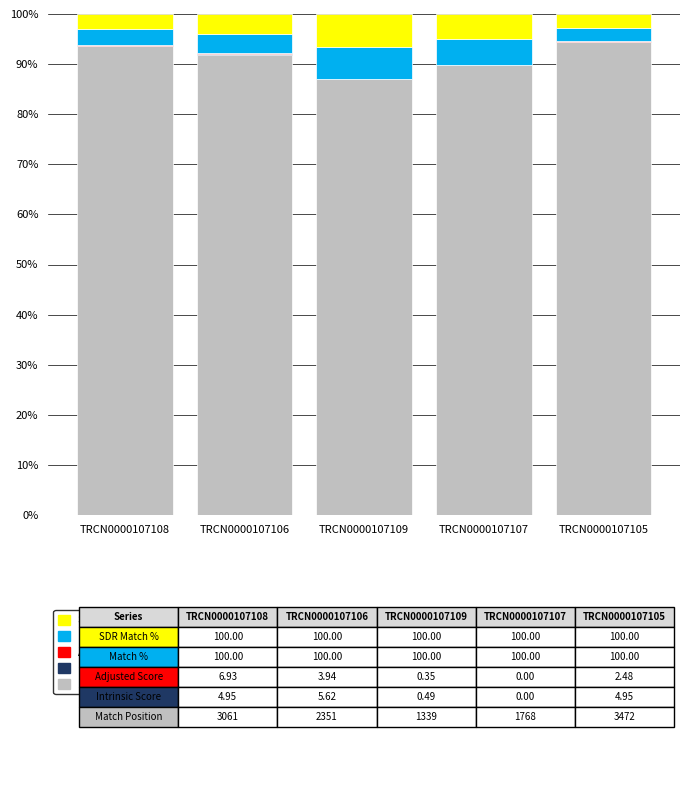

What is the maximum value for Match Position?

94.4